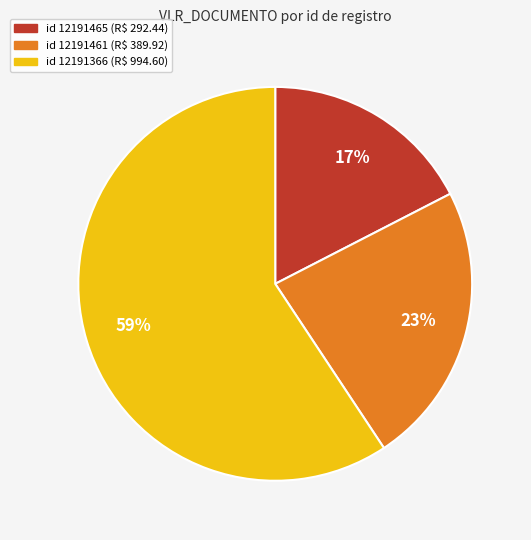

To the nearest percent, what percentage of the pie is id 12191465 (R$ 292.44)?

17%